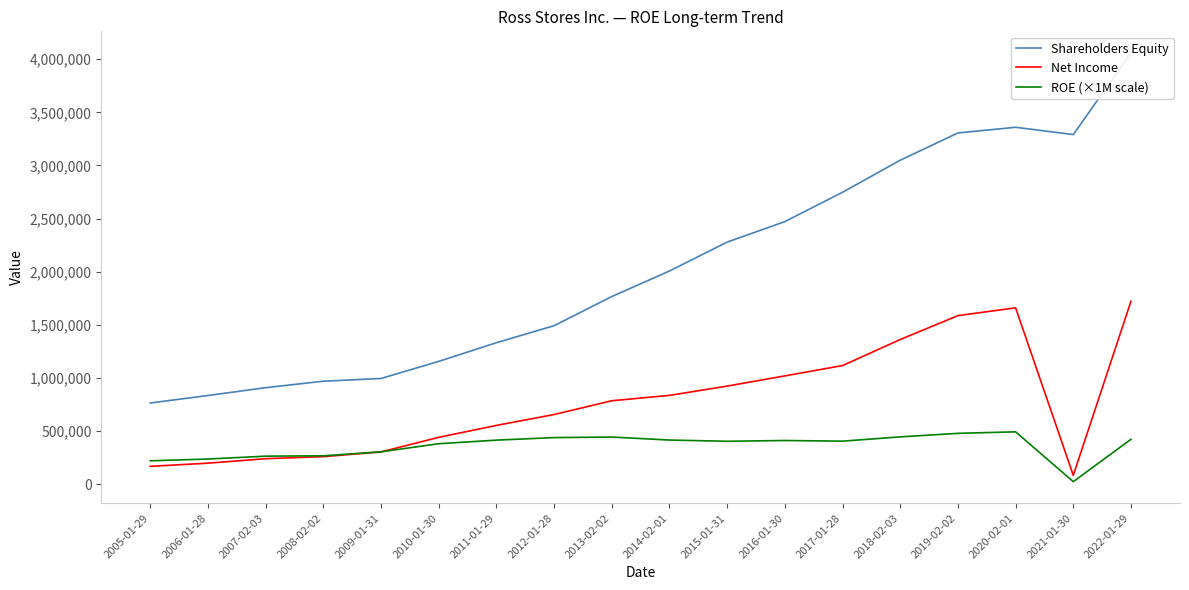

Reading left to right, extract all data points from this chart.

Shareholders Equity: 2005-01-29=765569	2006-01-28=836172	2007-02-03=909830	2008-02-02=970649	2009-01-31=996369	2010-01-30=1157293	2011-01-29=1332692	2012-01-28=1493012	2013-02-02=1766863	2014-02-01=2007302	2015-01-31=2279210	2016-01-30=2471991	2017-01-28=2748017	2018-02-03=3049308	2019-02-02=3305746	2020-02-01=3359249	2021-01-30=3290640	2022-01-29=4060050
Net Income: 2005-01-29=169902	2006-01-28=199632	2007-02-03=241634	2008-02-02=261051	2009-01-31=305441	2010-01-30=442757	2011-01-29=554797	2012-01-28=657170	2013-02-02=786763	2014-02-01=837304	2015-01-31=924724	2016-01-30=1020661	2017-01-28=1117654	2018-02-03=1362753	2019-02-02=1587457	2020-02-01=1660928	2021-01-30=85382	2022-01-29=1722589
ROE (×1M scale): 2005-01-29=221900	2006-01-28=238700	2007-02-03=265600	2008-02-02=268900	2009-01-31=306600	2010-01-30=382600	2011-01-29=416300	2012-01-28=440200	2013-02-02=445300	2014-02-01=417100	2015-01-31=405700	2016-01-30=412900	2017-01-28=406700	2018-02-03=446900	2019-02-02=480200	2020-02-01=494400	2021-01-30=25900	2022-01-29=424300